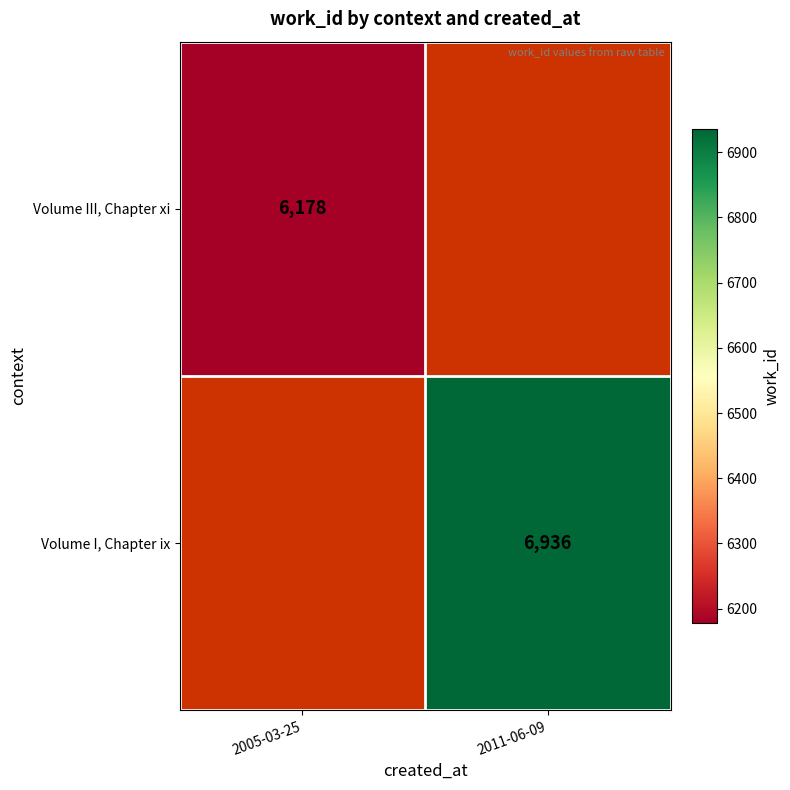

The Volume I, Chapter ix series shows 6936 at 2011-06-09. True or false?

True